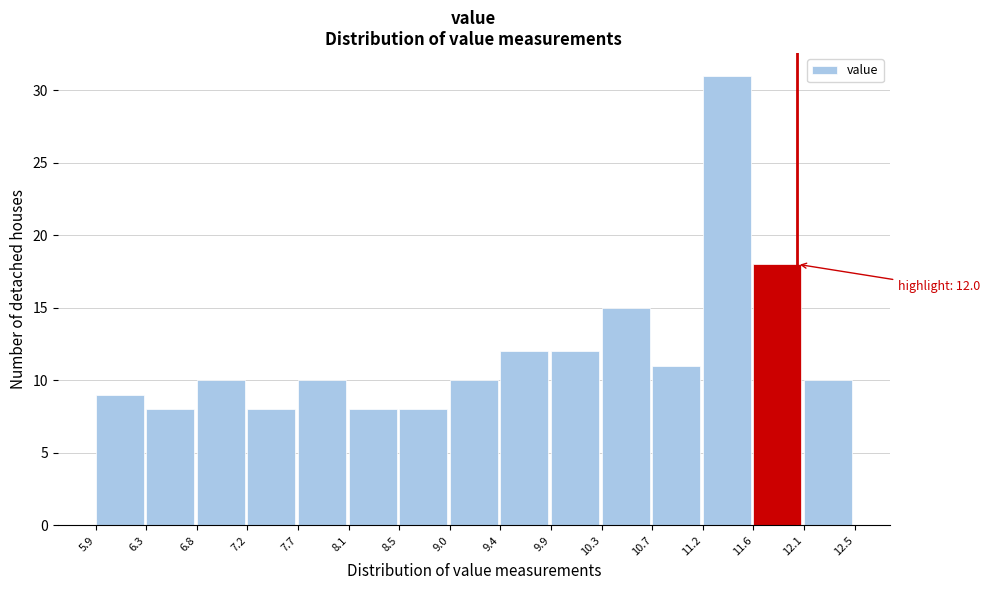

Which range on the x-axis has the tallest bar?

11.2 to 11.6